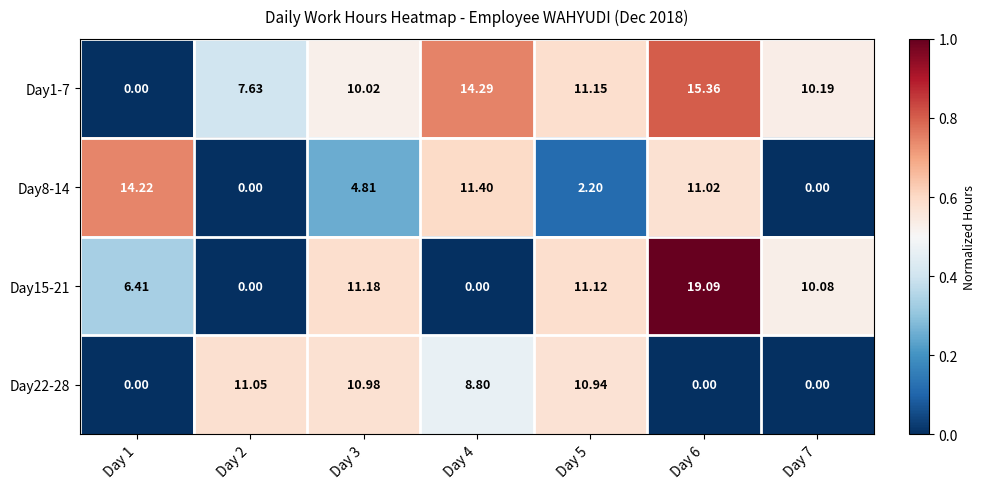

Is the value of Day1-7 at Day 1 greater than the value of Day22-28 at Day 2?

No